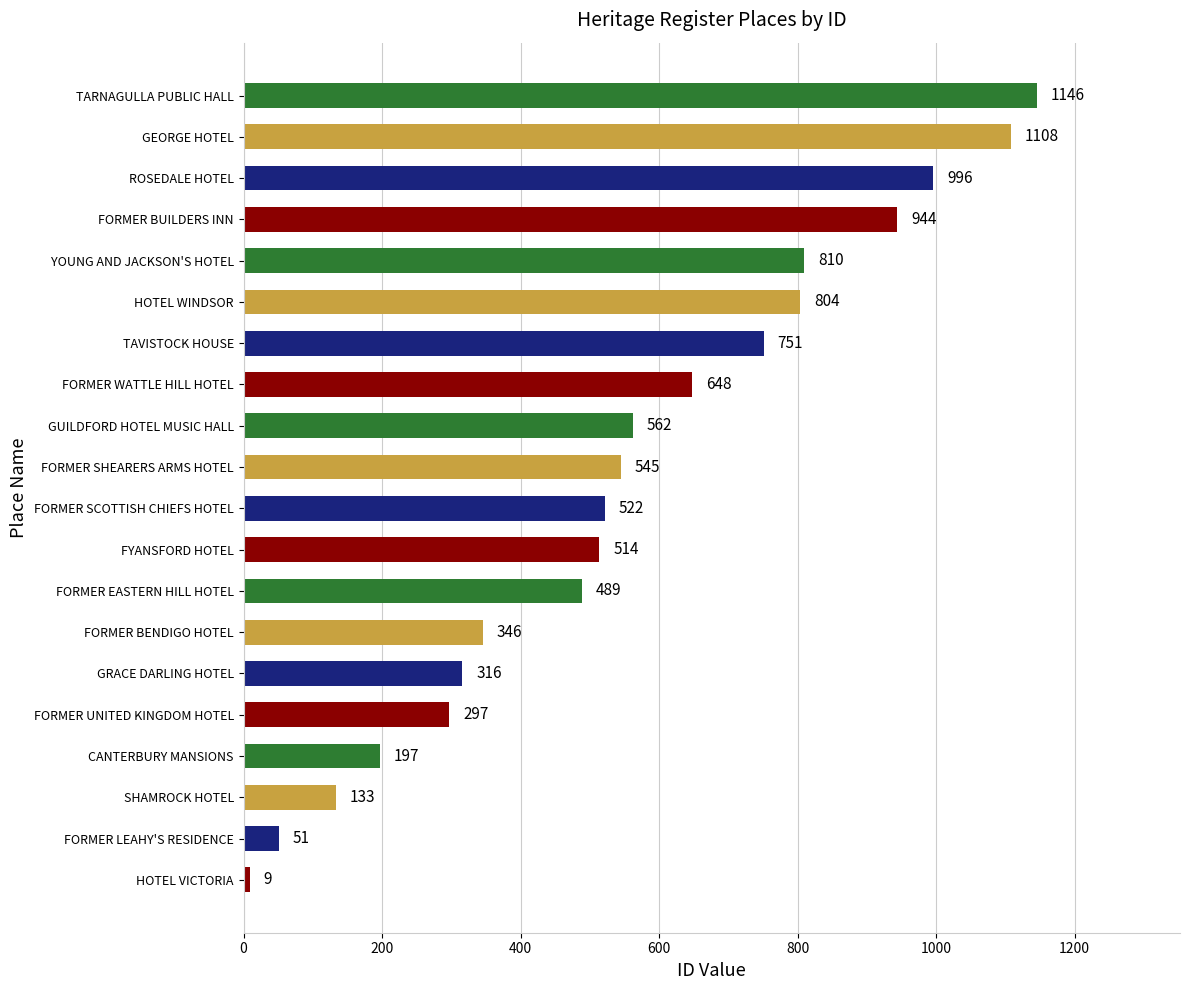

What is the maximum value shown in the chart?

1146